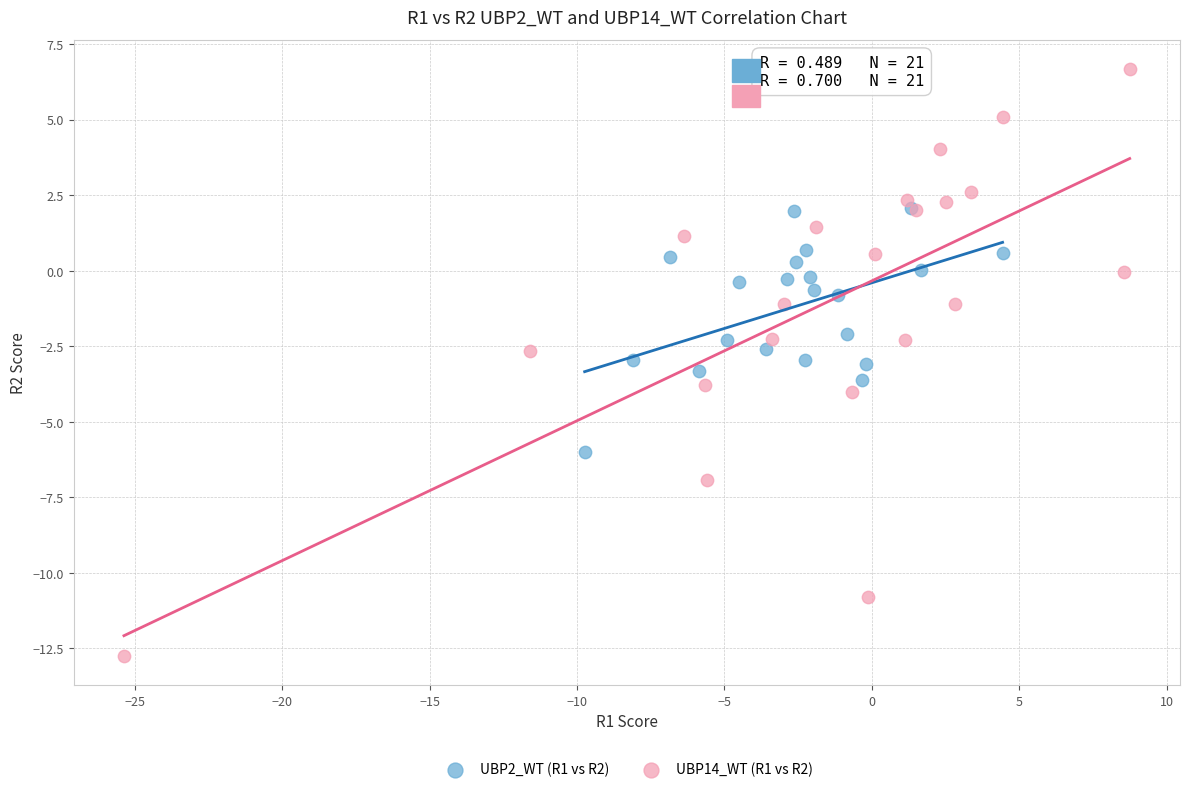

Which series contains the highest Y value?

UBP14_WT (R1 vs R2)